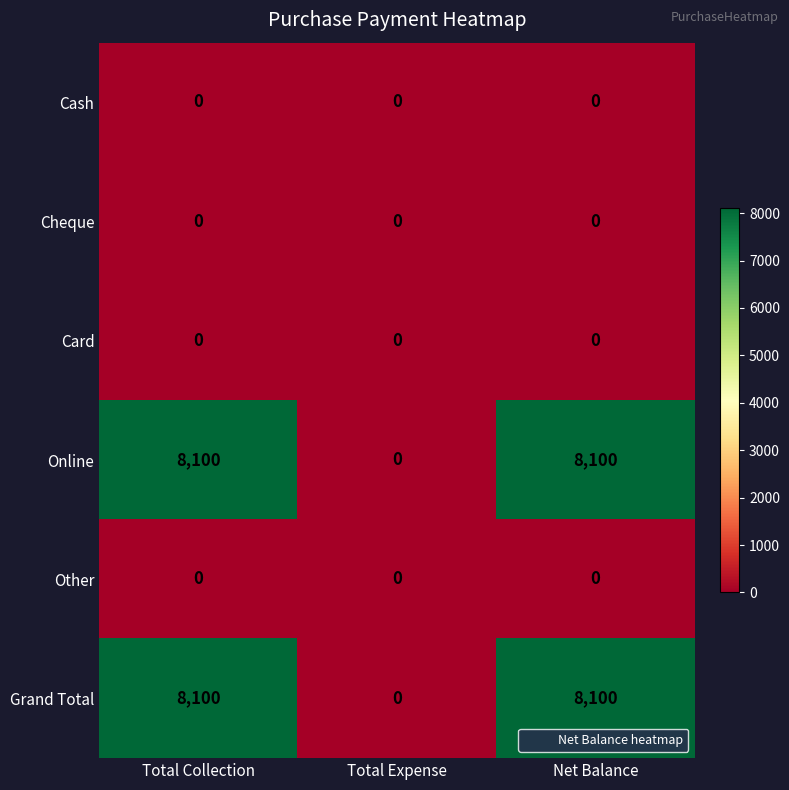

What is the total value across all series at Net Balance?

16200